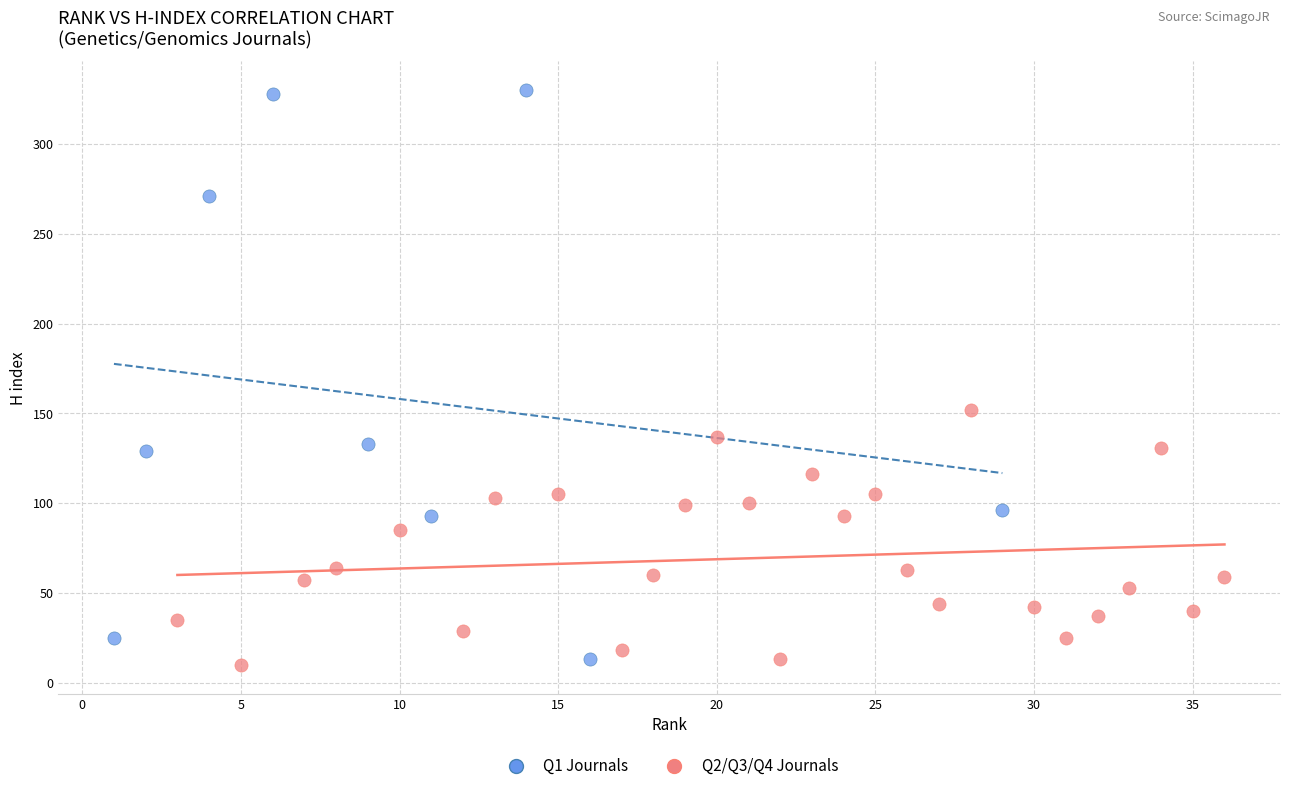

Which series contains the highest Y value?

Q1 Journals